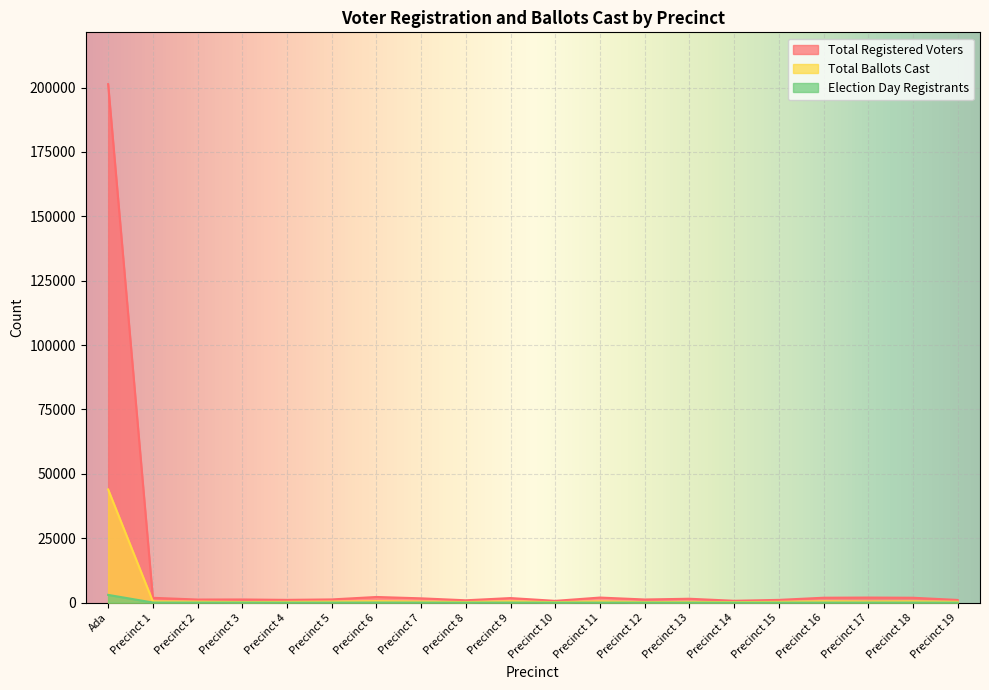

List the series in order of their peak value, highest first.

Total Registered Voters, Total Ballots Cast, Election Day Registrants